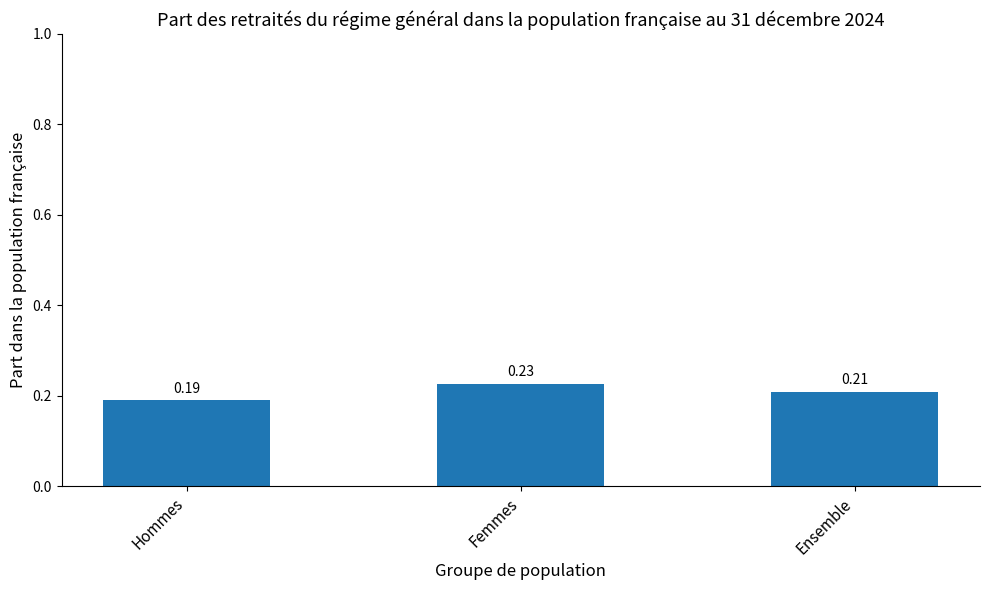

Count the number of categories in the chart.

3